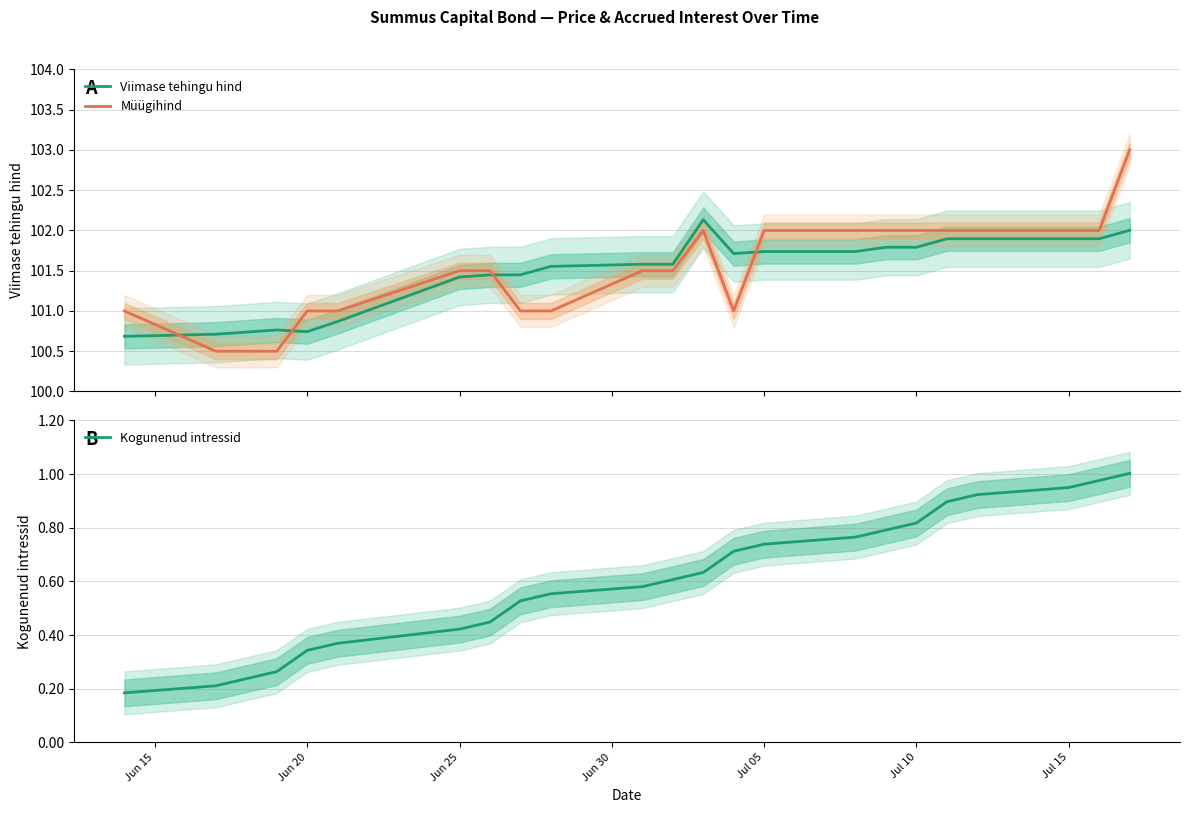

Which series ends up on top after the final intersection of Müügihind and Viimase tehingu hind?

Müügihind